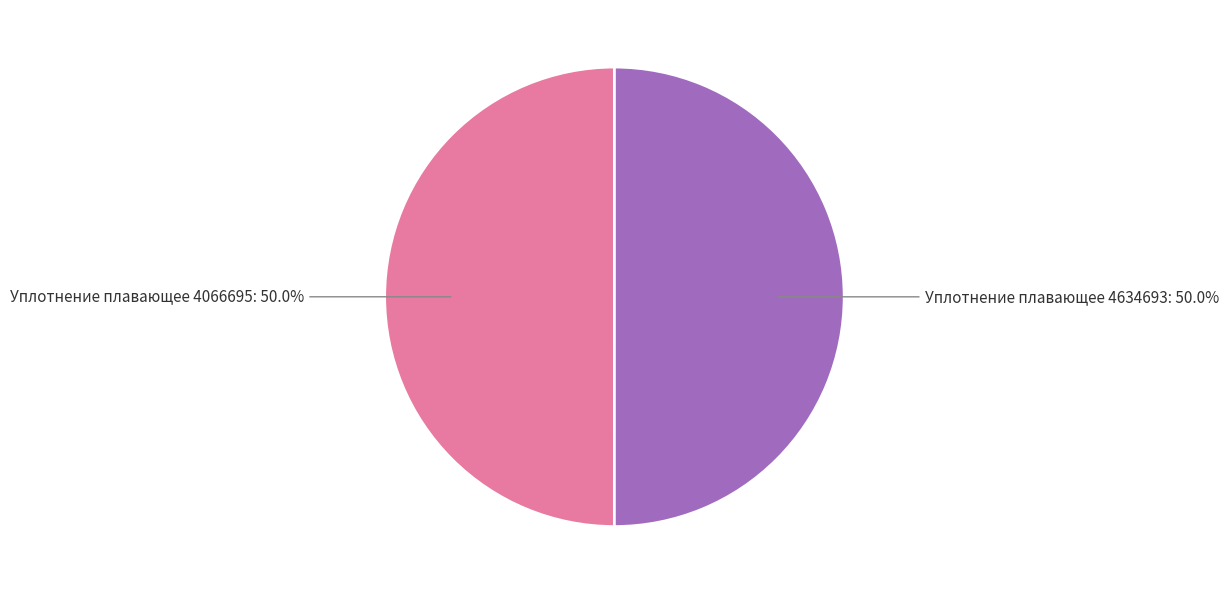

Combined, what portion of the pie is Уплотнение плавающее 4634693 and Уплотнение плавающее 4066695?

100.0%